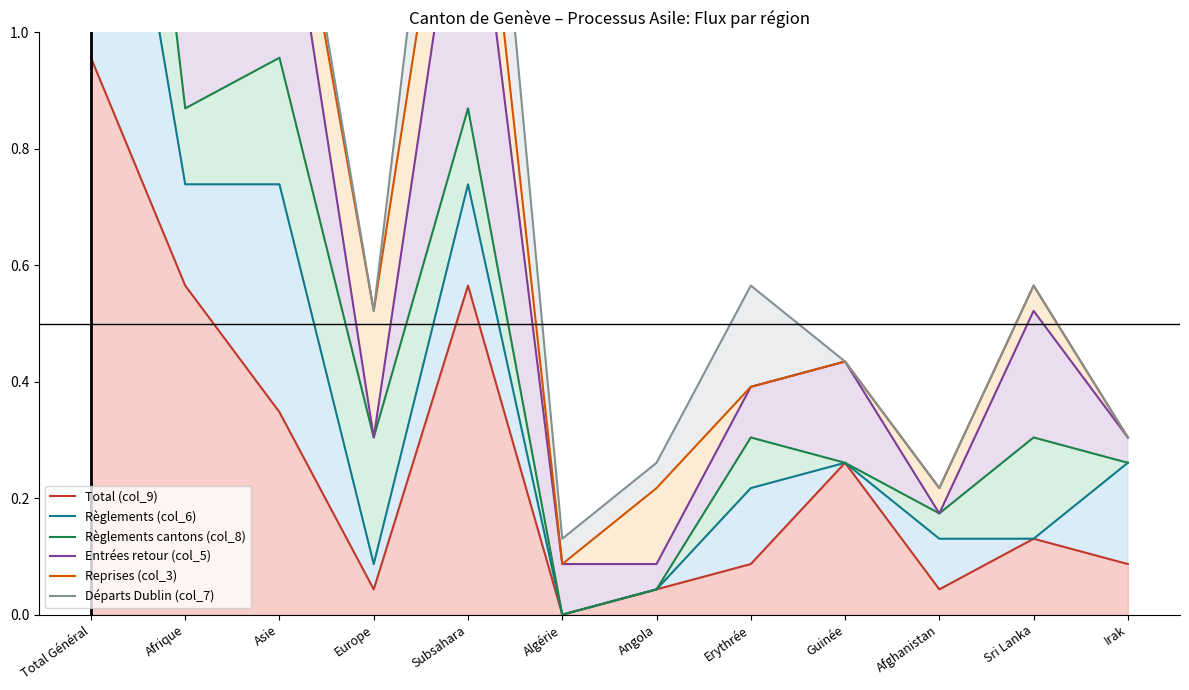

Count the number of categories in the chart.

12